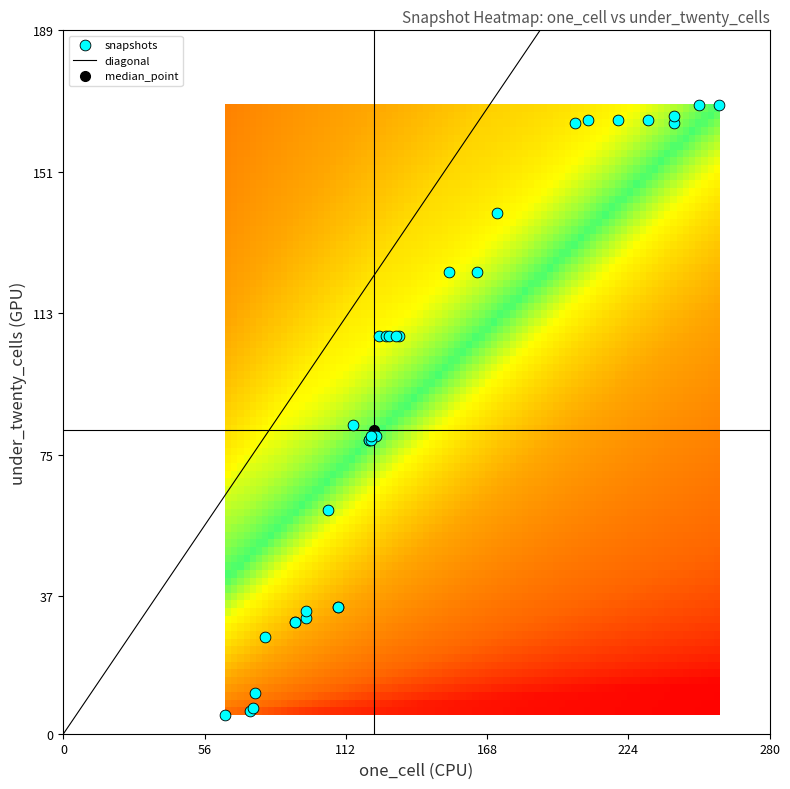

What Y value in the scatter plot is closest to 87?

83